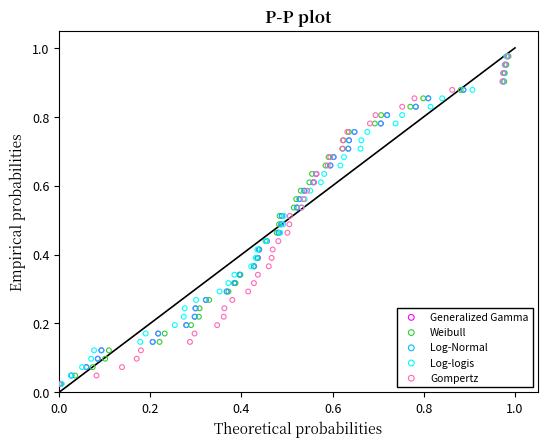

What are all the series names shown in the legend?

Generalized Gamma, Weibull, Log-Normal, Log-logis, Gompertz